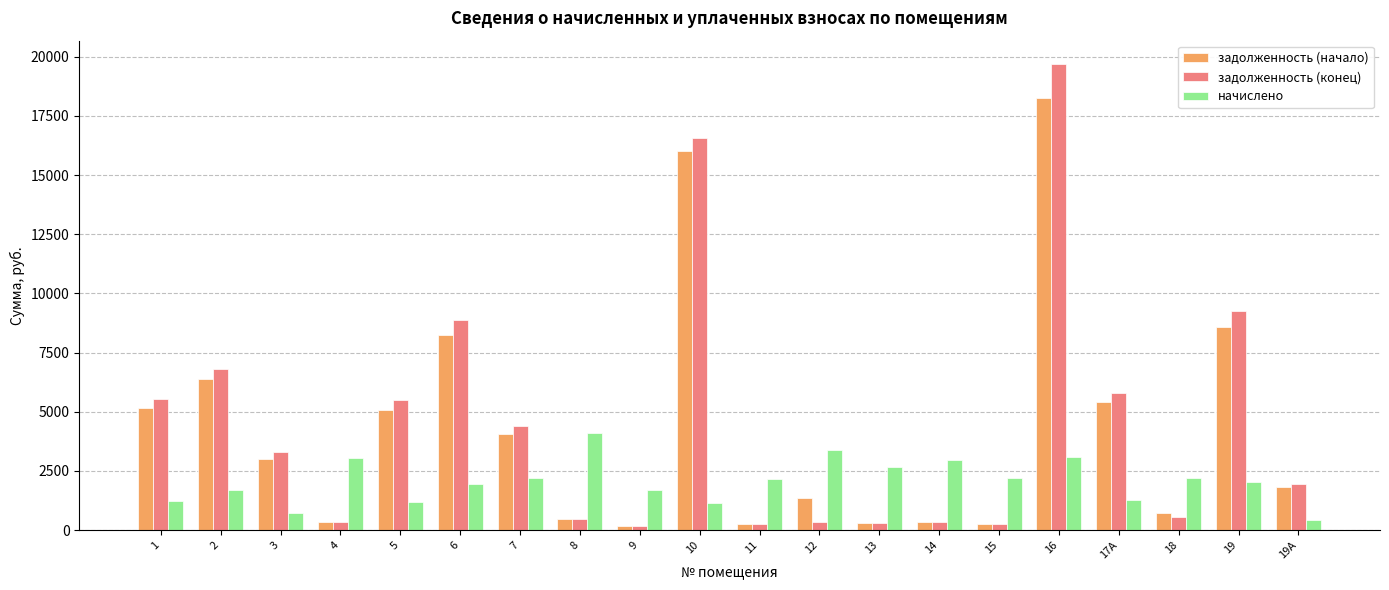

Read the задолженность (начало) value at 13.

295.4